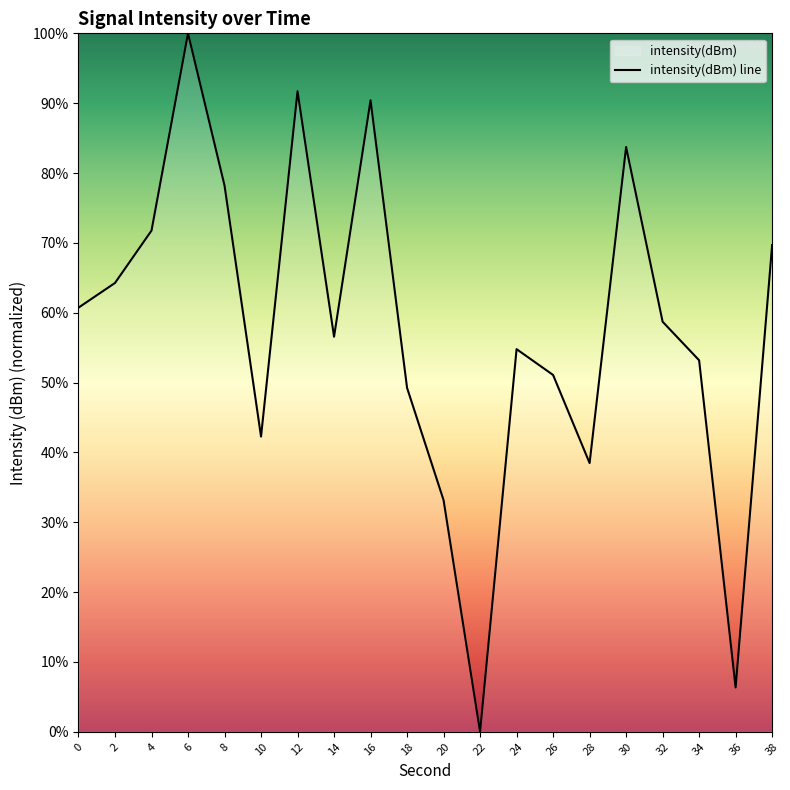

What is the value of the 2nd point from the left?

64.3